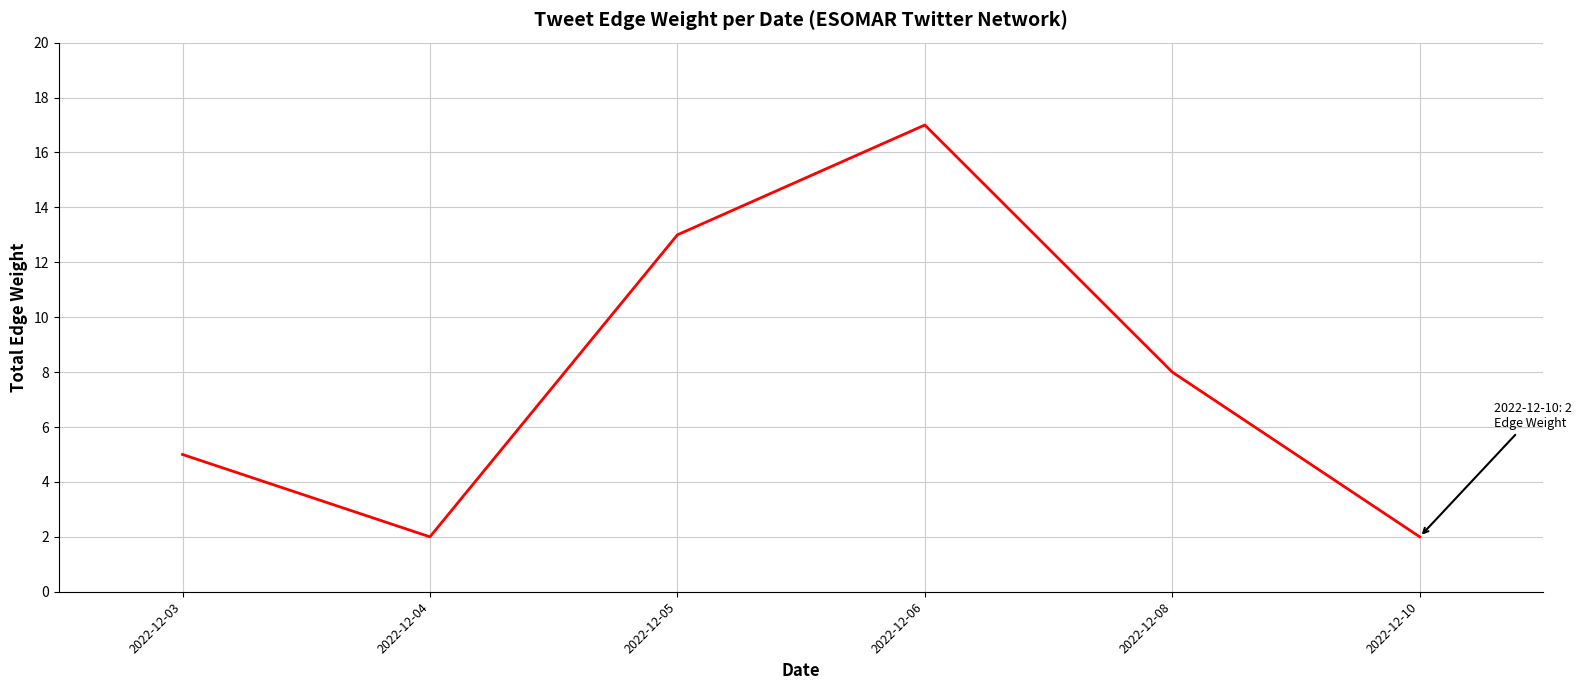

At which label is the value closest to 9?

2022-12-08